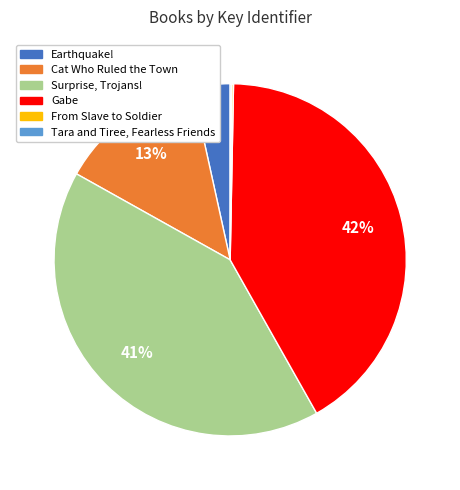

Which has a higher value, Earthquake! or Surprise, Trojans!?

Surprise, Trojans!